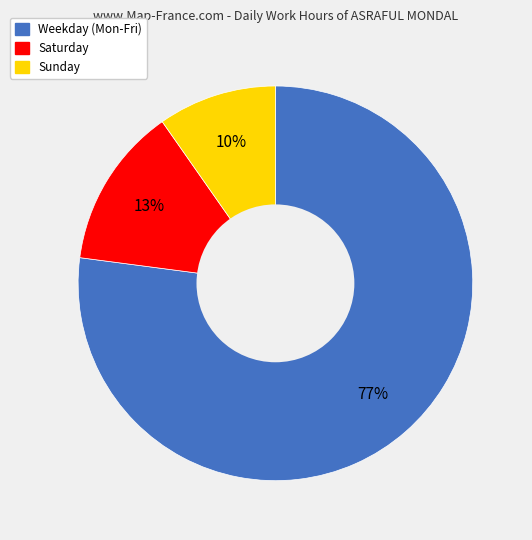

Is there any slice that represents more than half of the pie?

Yes